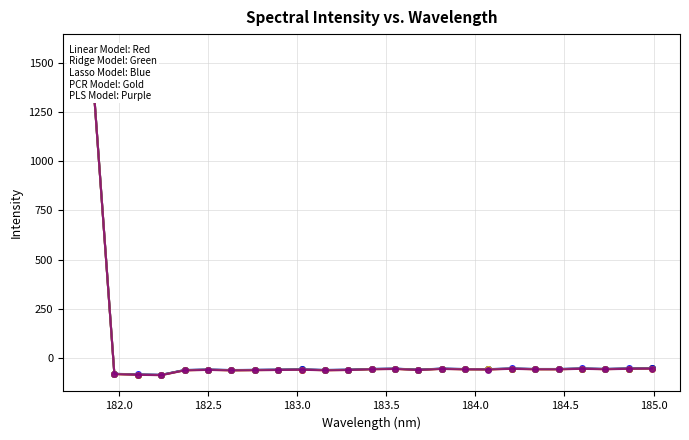

At which category does Ridge Model reach its first local peak?

184.0